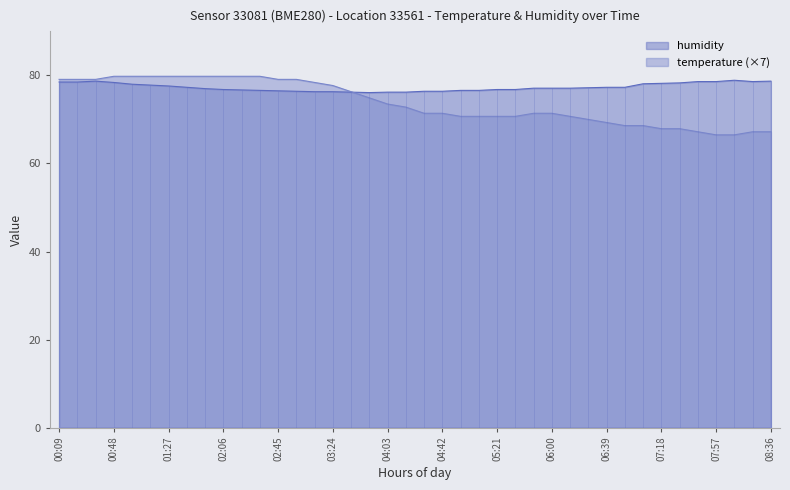

What is the sum of all temperature values?

2953.3